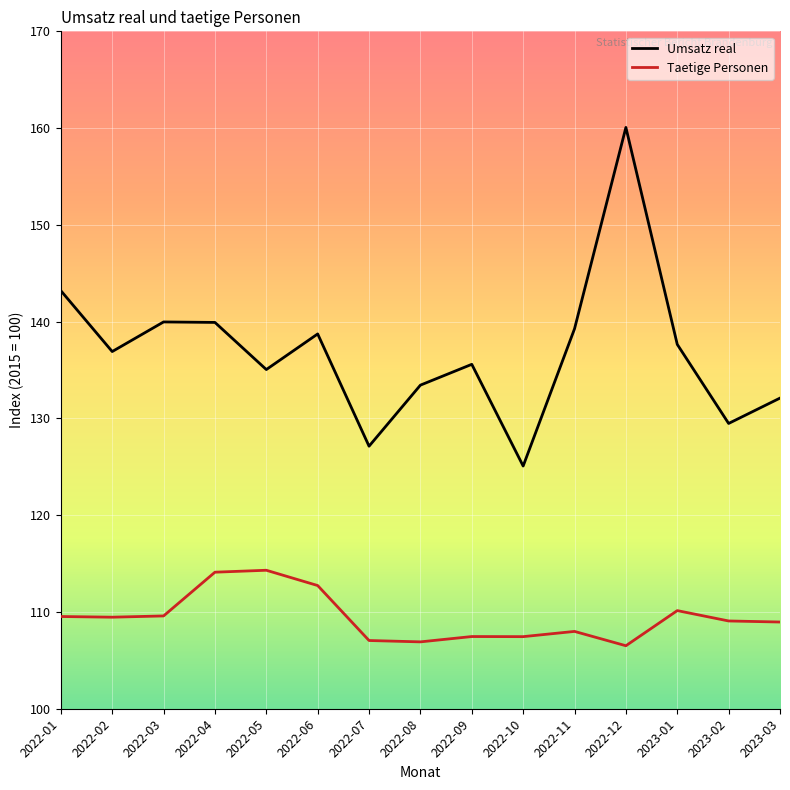

At which label is Umsatz real closest to 142?

2022-01